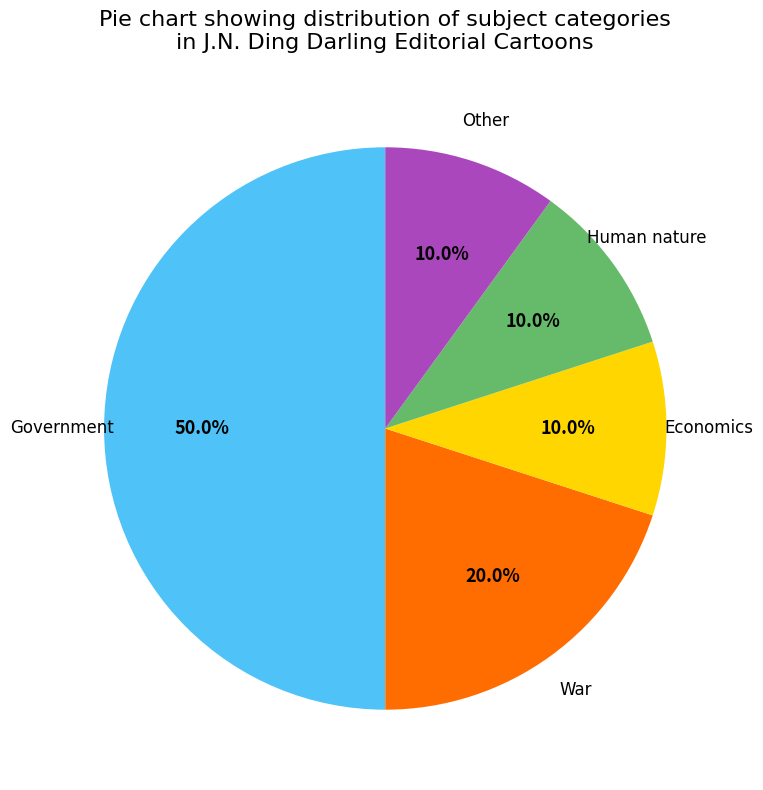

How many slices are in this pie chart?

5